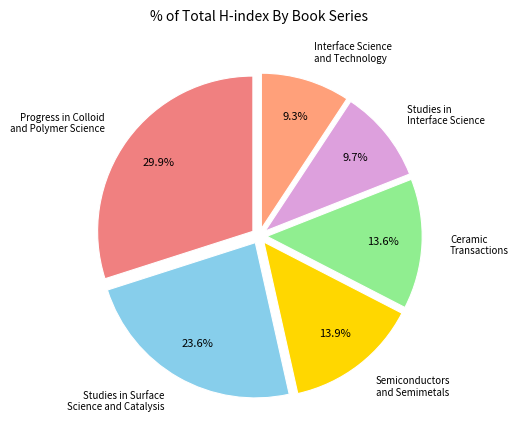

True or false: Semiconductors and Semimetals accounts for 14% of the total.

True